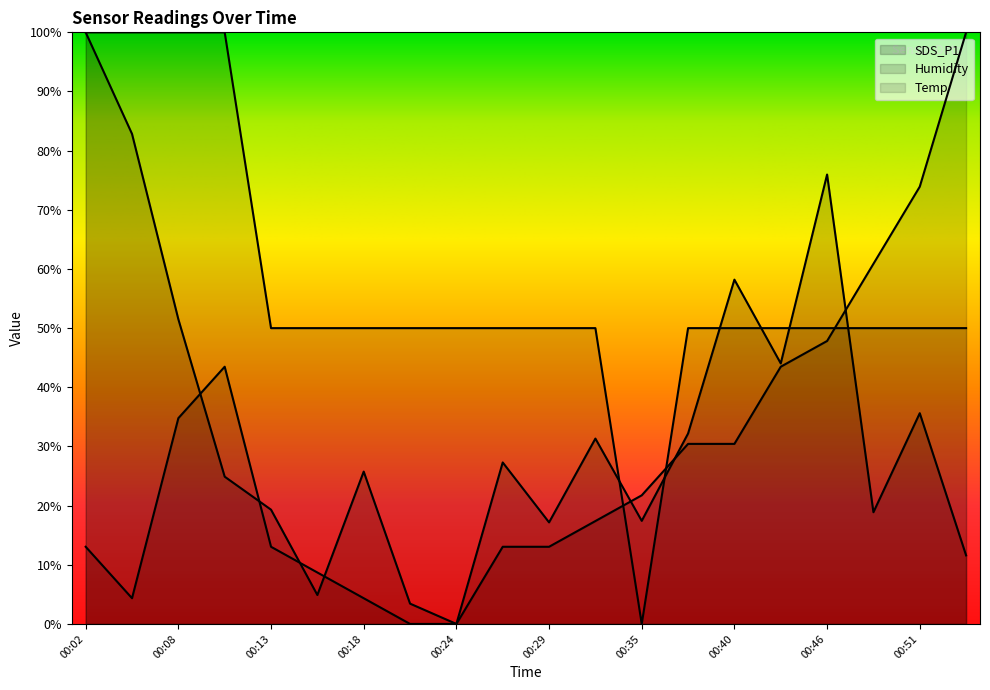

Count the number of data series in this chart.

3